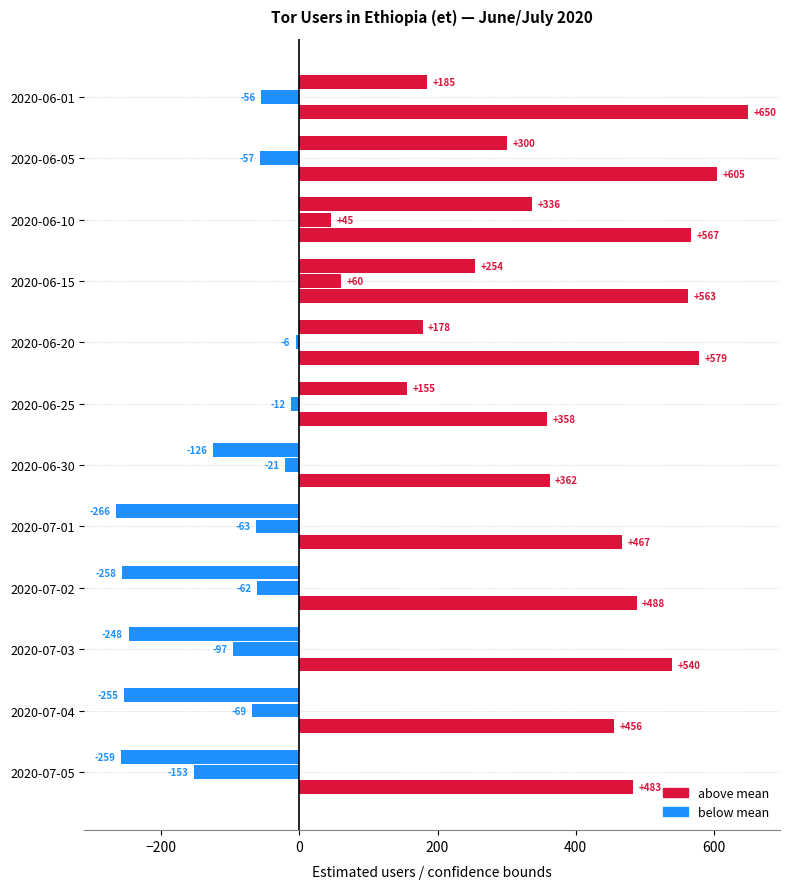

How many series are shown in this chart?

3